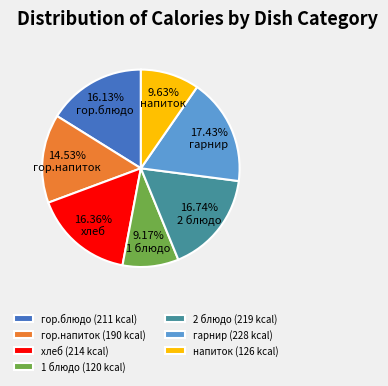

The хлеб slice represents 9% of the pie. True or false?

False